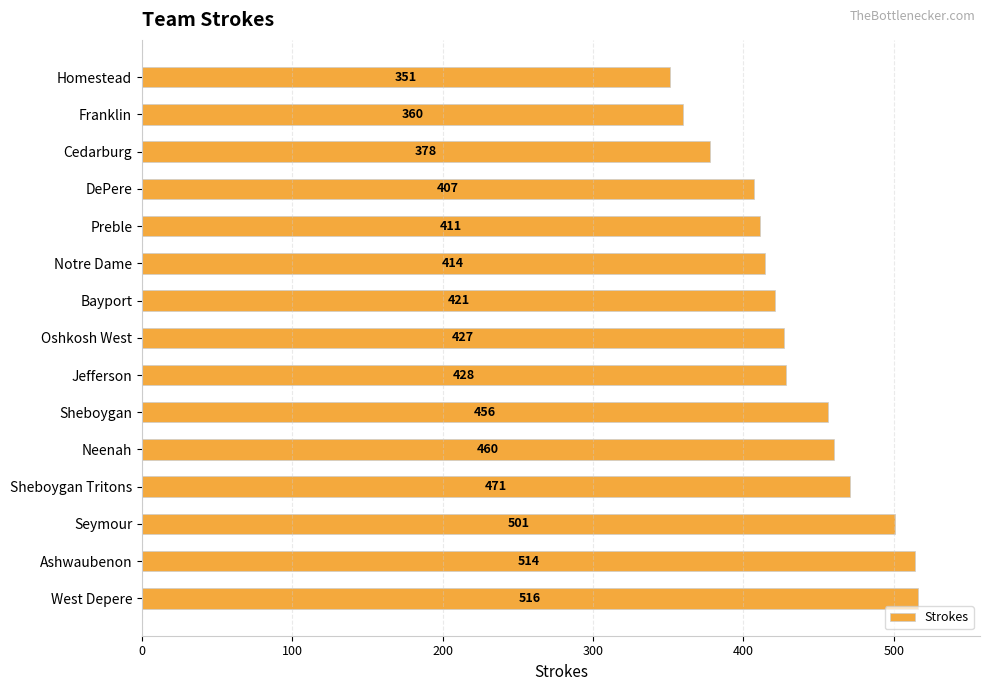

Rank the categories by value from lowest to highest.

Homestead, Franklin, Cedarburg, DePere, Preble, Notre Dame, Bayport, Oshkosh West, Jefferson, Sheboygan, Neenah, Sheboygan Tritons, Seymour, Ashwaubenon, West Depere